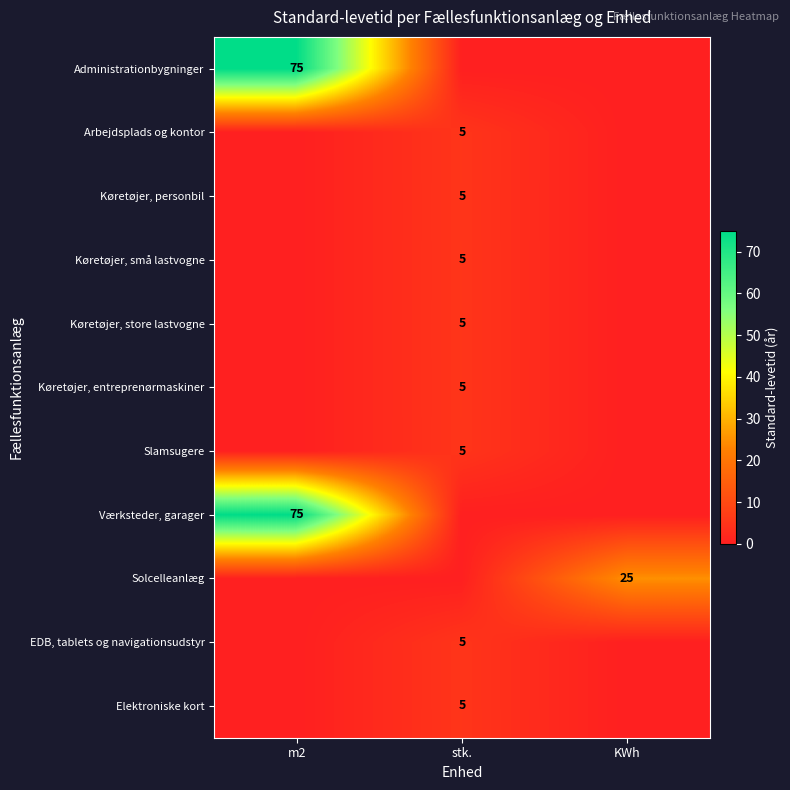

True or false: Arbejdsplads og kontor has a value of 3 at stk..

False